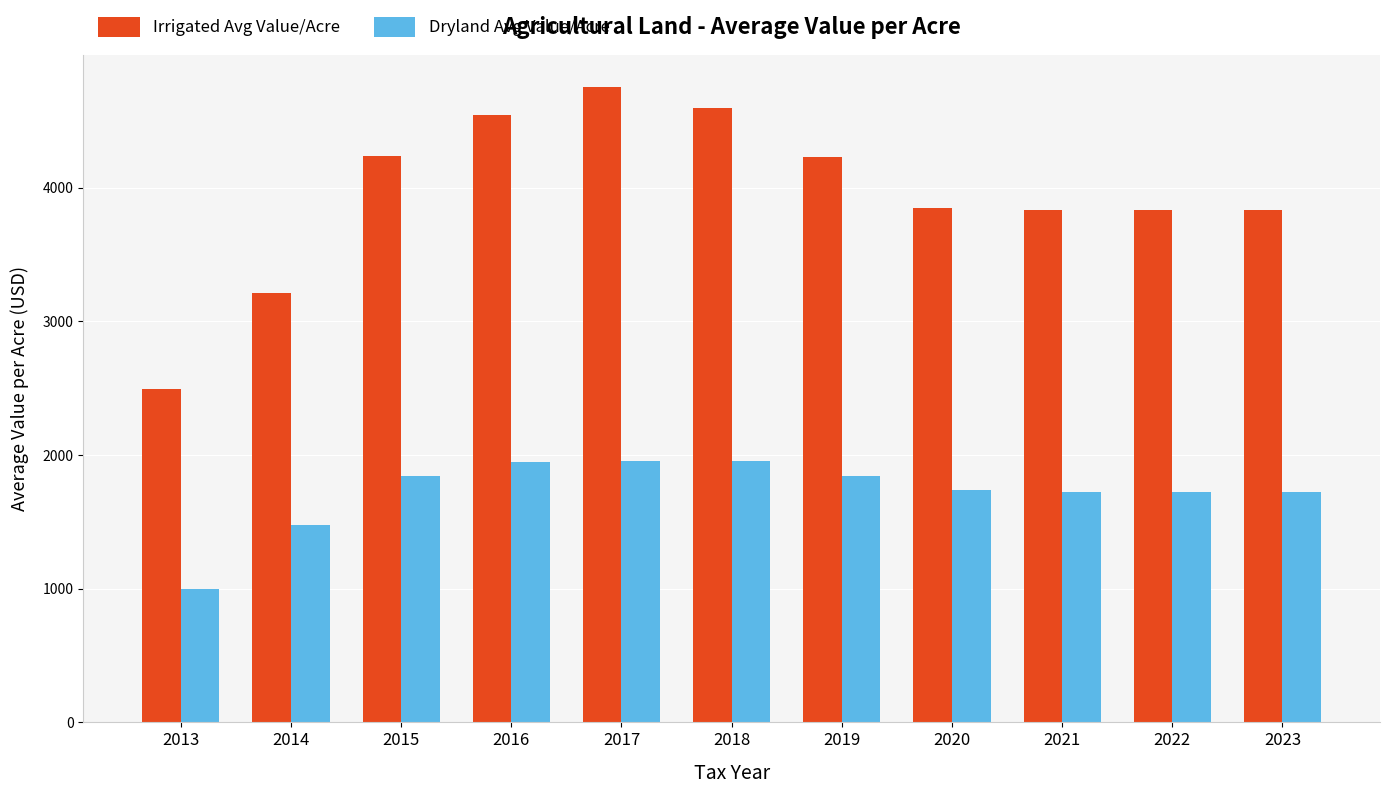

How many values in the Dryland Avg Value/Acre series are below 1739?

5